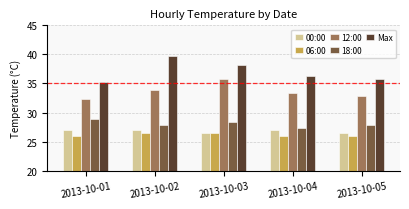

The 00:00 series shows 26.5 at 2013-10-05. True or false?

True